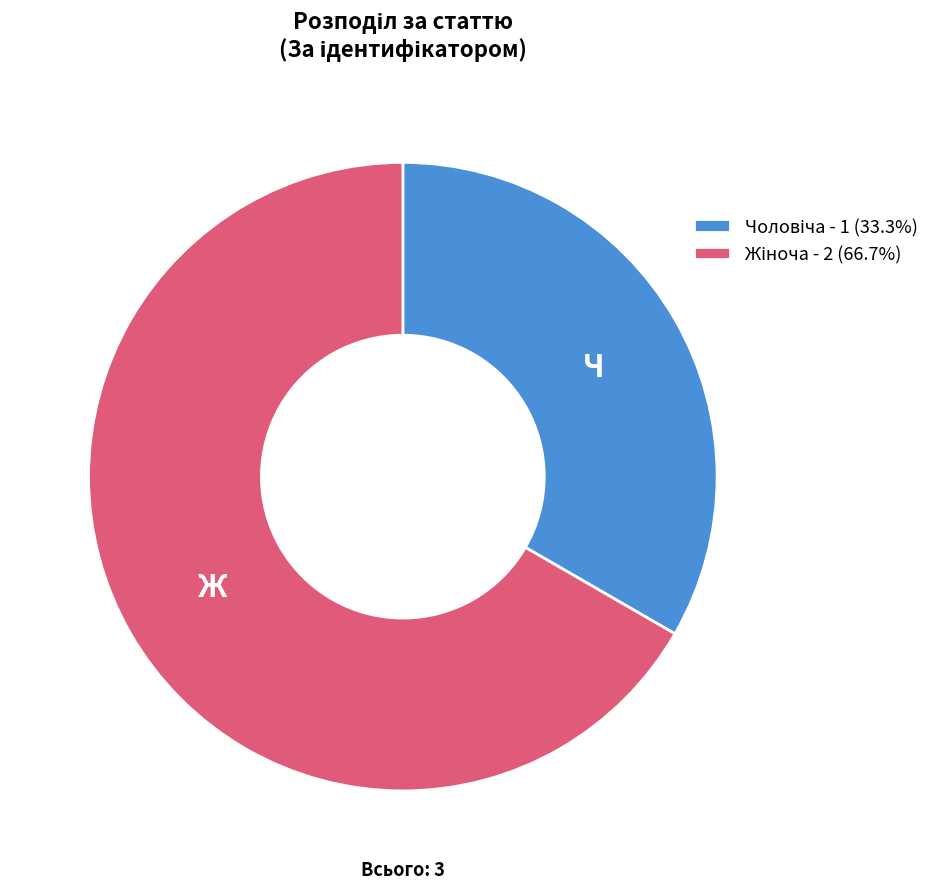

Is there a majority slice in this chart?

Yes